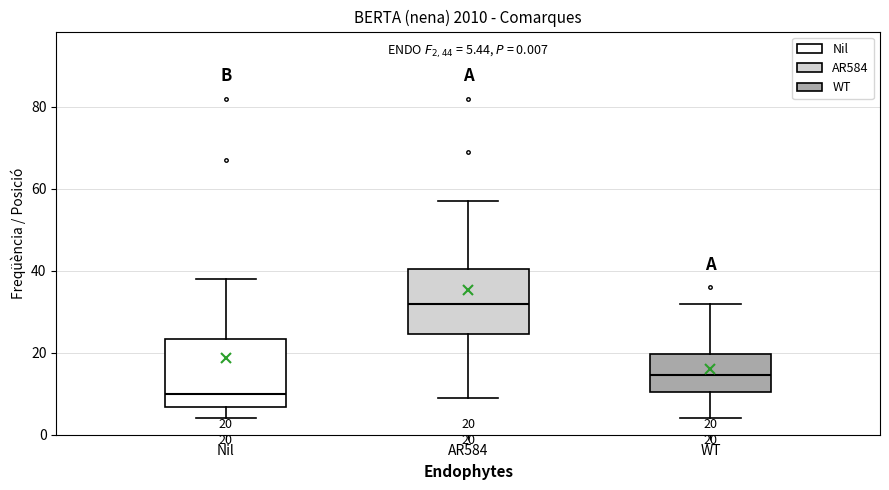

Which box's median line is the highest?

AR584